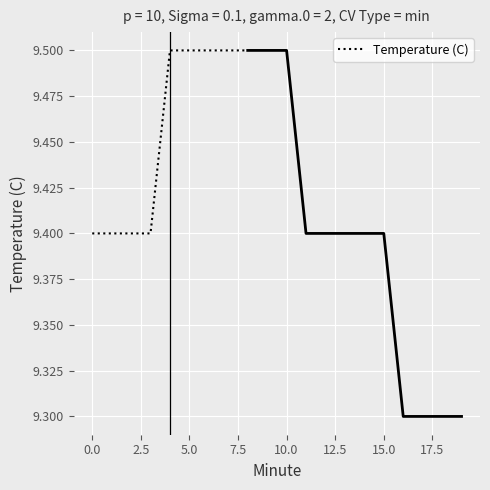

What is the maximum value for Temperature (C)?

9.5